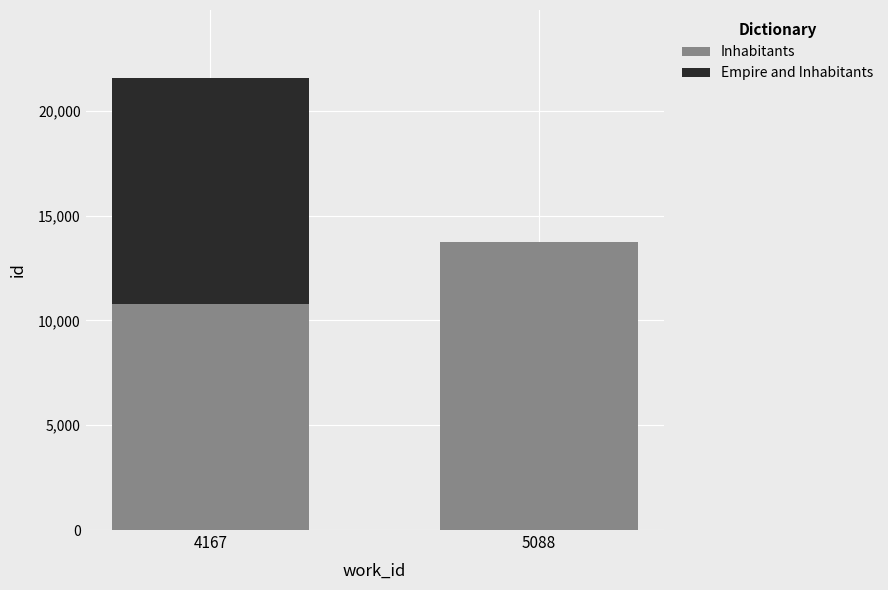

Are the bars horizontal?

No